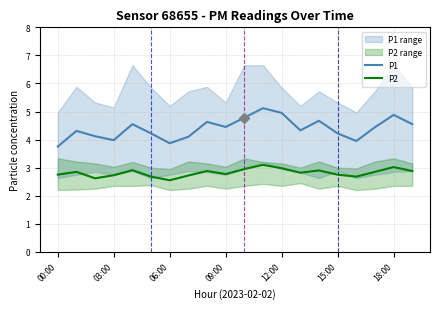

Rank the series by their average value, from lowest to highest.

P2, P1